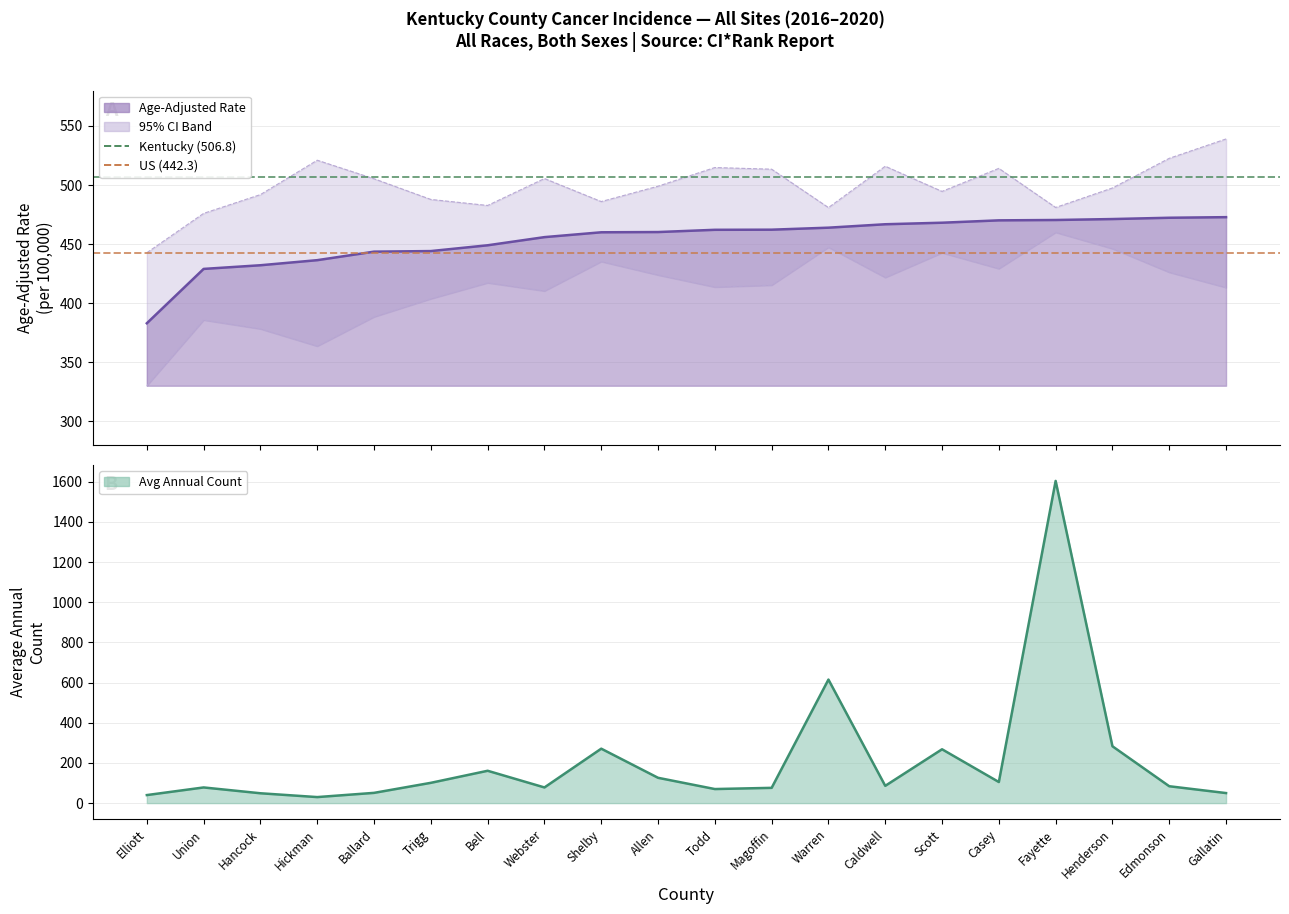

At which label is US Rate closest to 442?

Elliott